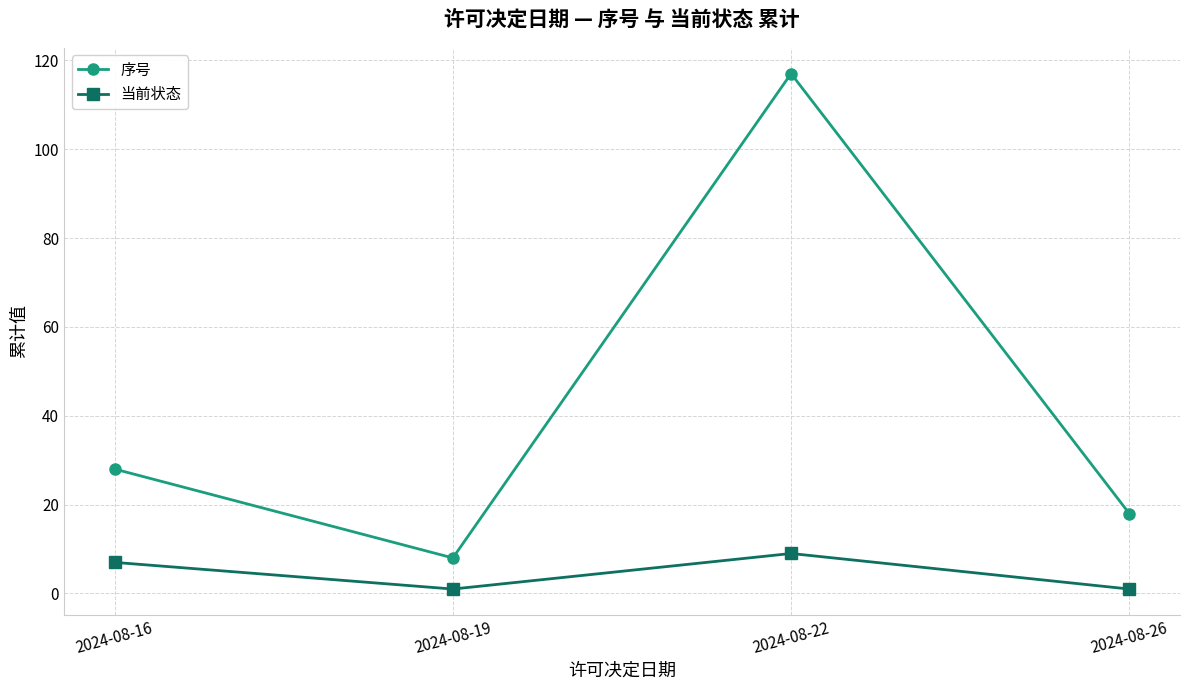

Reading right to left, extract all data points from this chart.

序号: 2024-08-26=18	2024-08-22=117	2024-08-19=8	2024-08-16=28
当前状态: 2024-08-26=1	2024-08-22=9	2024-08-19=1	2024-08-16=7